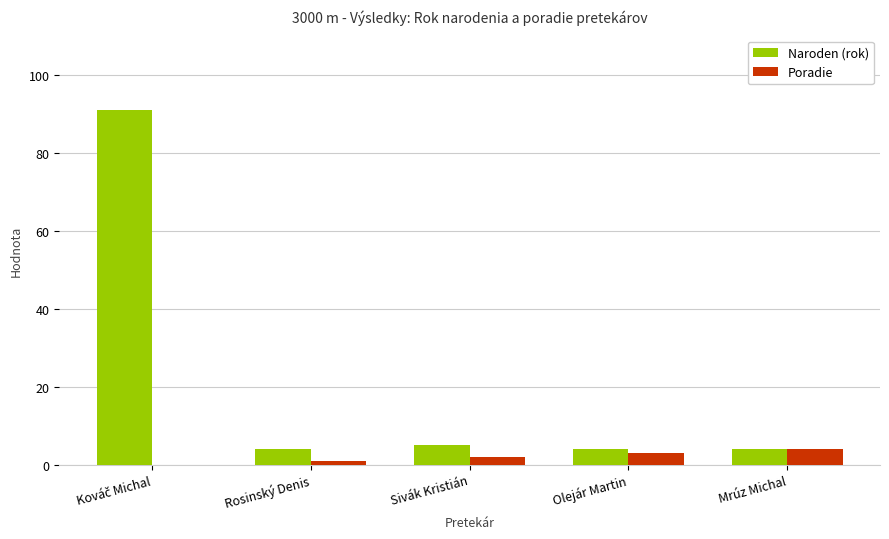

What is the total value across all series at Olejár Martin?

7